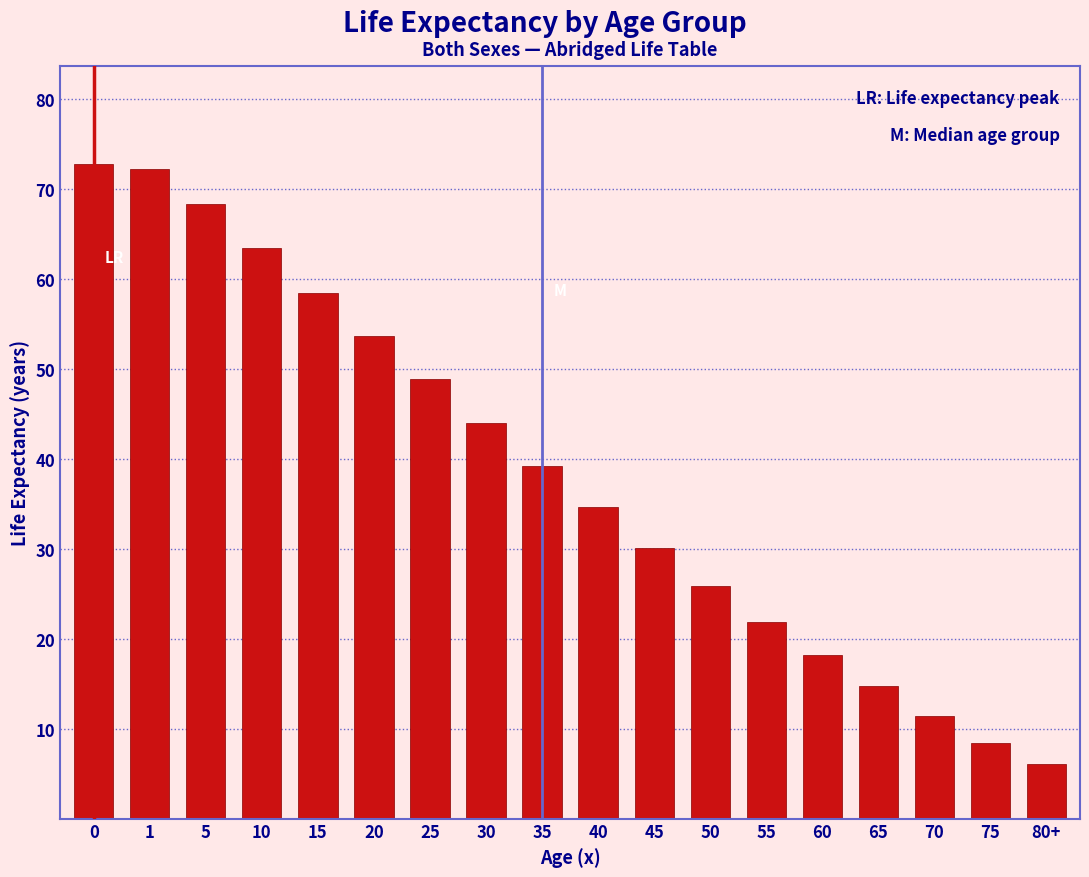

Reading left to right, transcribe all the data shown in this chart.

0=72.7	1=72.2	5=68.3	10=63.4	15=58.4	20=53.6	25=48.8	30=44.0	35=39.2	40=34.6	45=30.1	50=25.8	55=21.9	60=18.2	65=14.7	70=11.4	75=8.4	80+=6.1